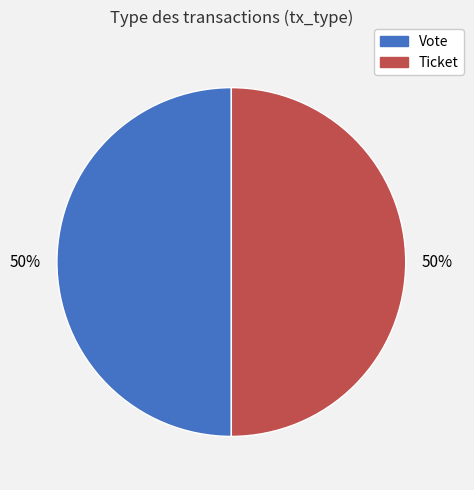

Combined, do Ticket and Vote account for over 50%?

Yes